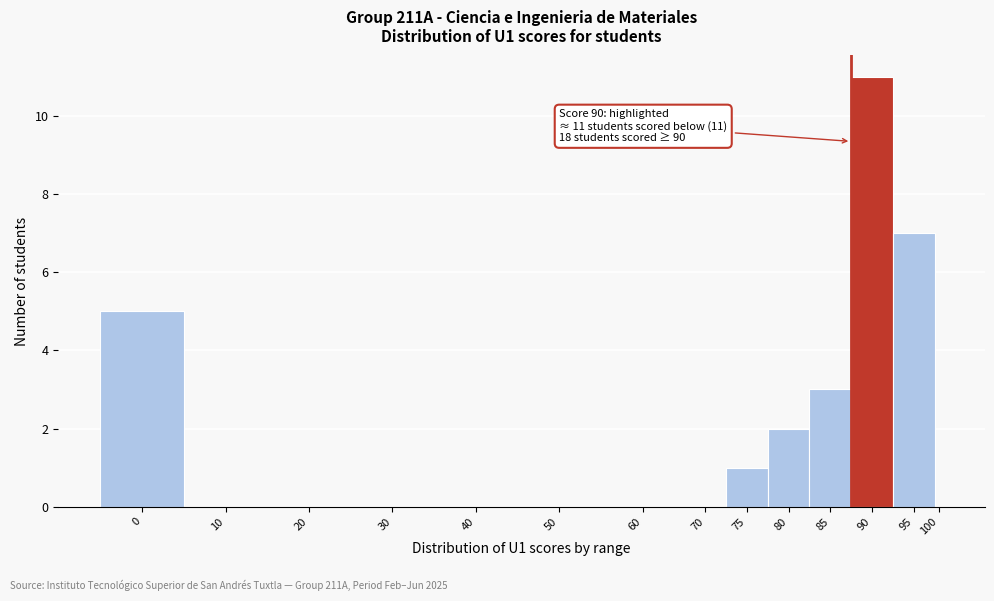

Reading right to left, what are all the values shown in this chart?

100=0	95=7	90=11	85=3	80=2	75=1	70=0	60=0	50=0	40=0	30=0	20=0	10=0	0=5